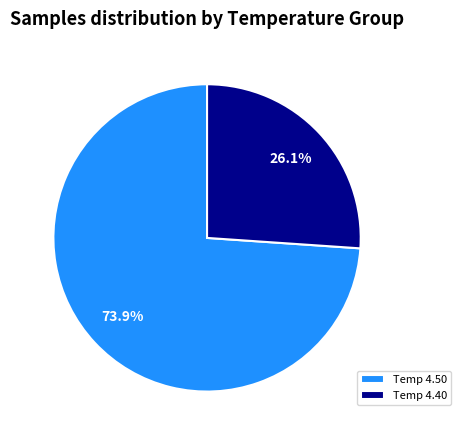

Count the number of slices in the pie.

2